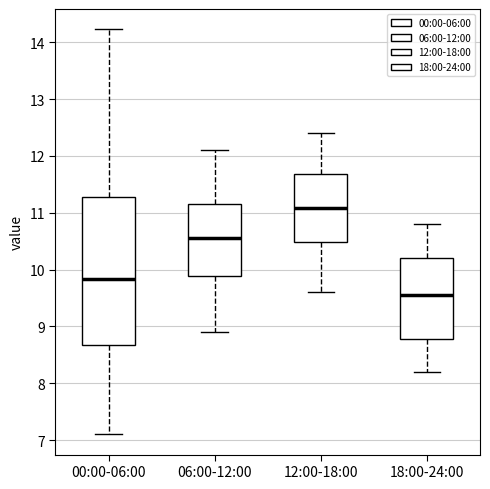

Which box has the lowest median line?

18:00-24:00